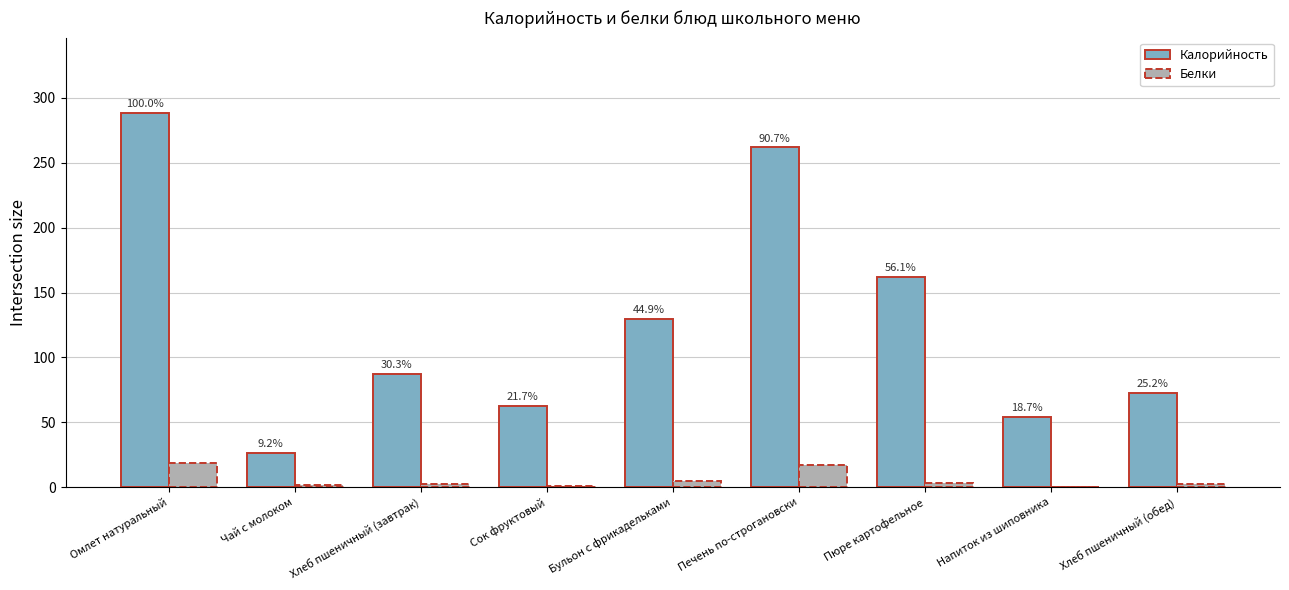

Are the bars horizontal?

No